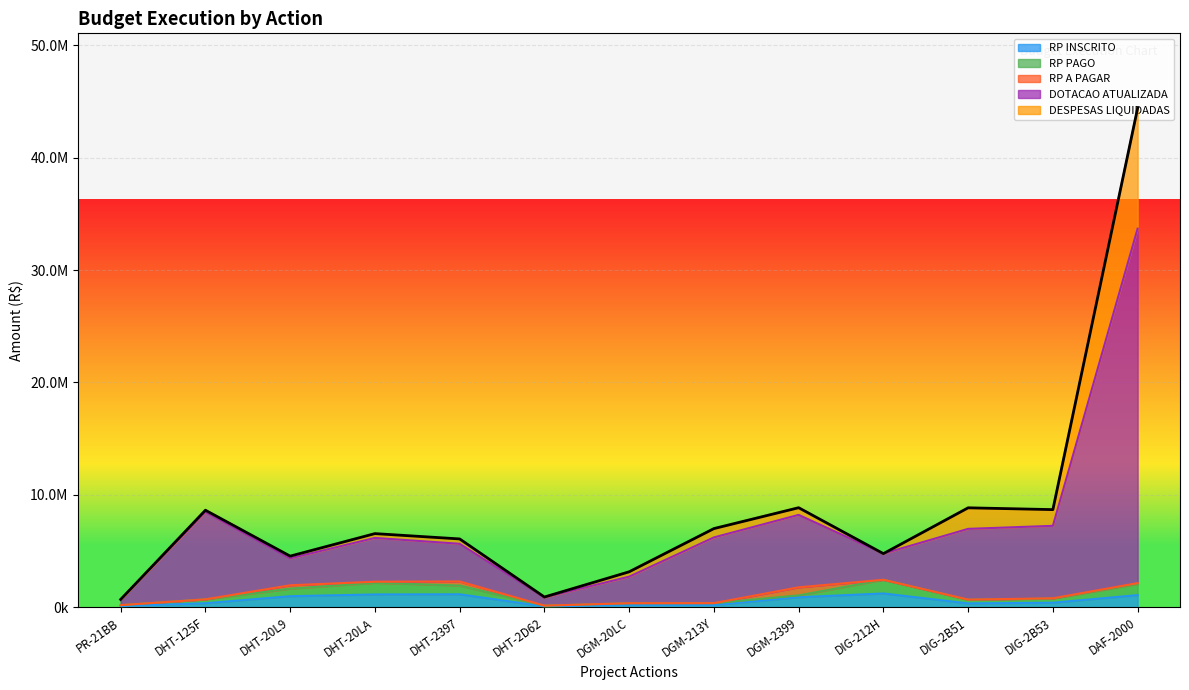

How many values in the DESPESAS LIQUIDADAS series are below 6546266?

6